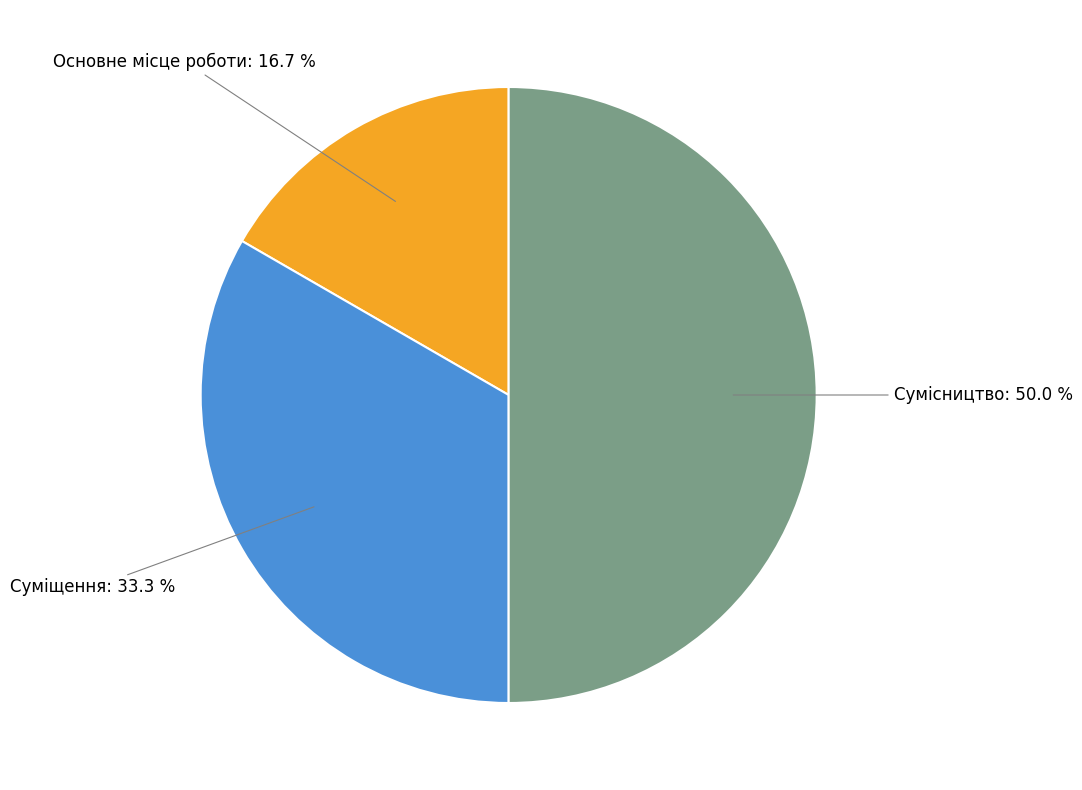

Does Основне місце роботи represent more than half of the total?

No